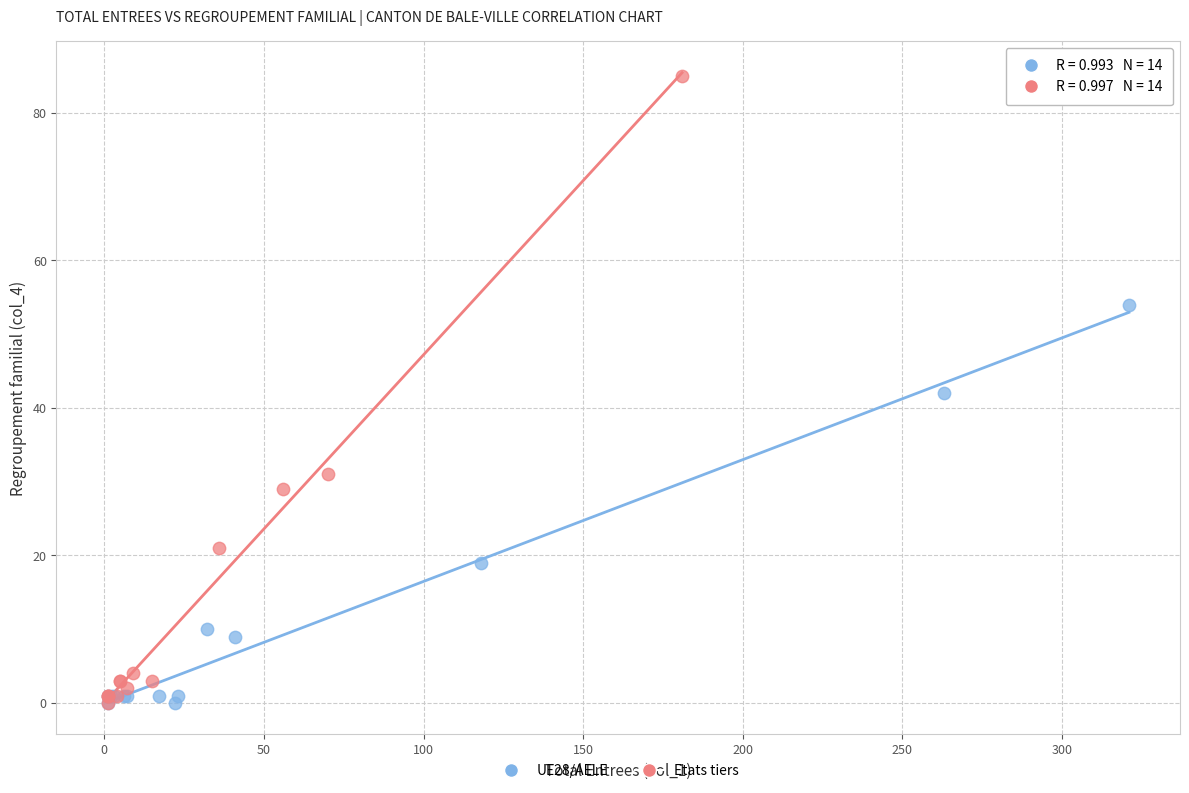

Which series has the largest Y range (max minus min)?

Etats tiers